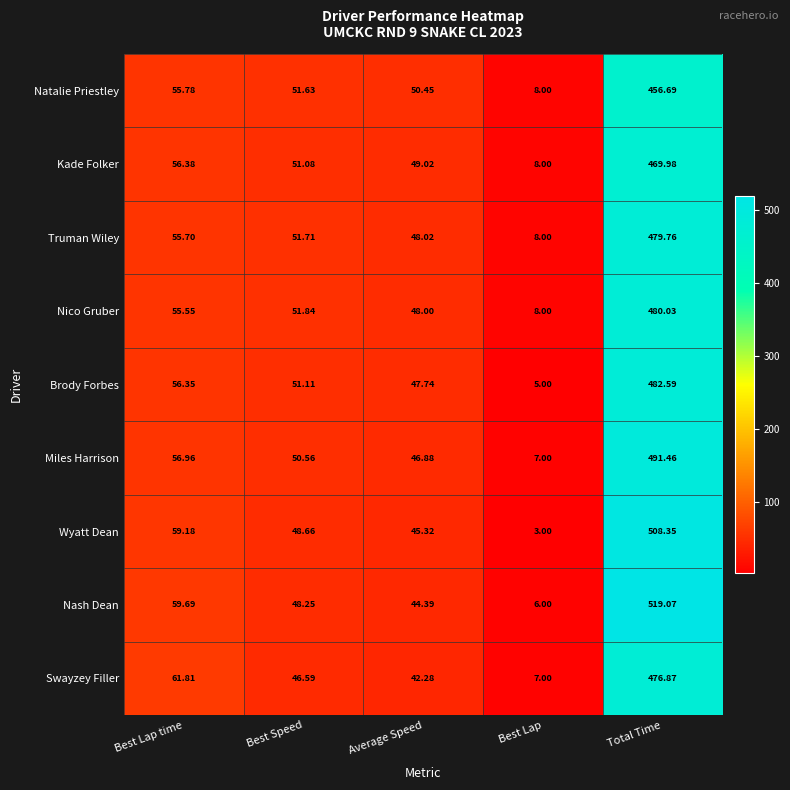

Where does the Nash Dean series first go above 48?

Best Lap time